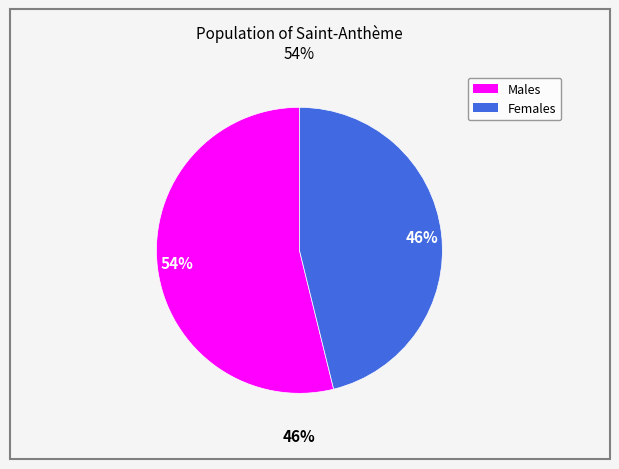

Which slice is the smallest?

2